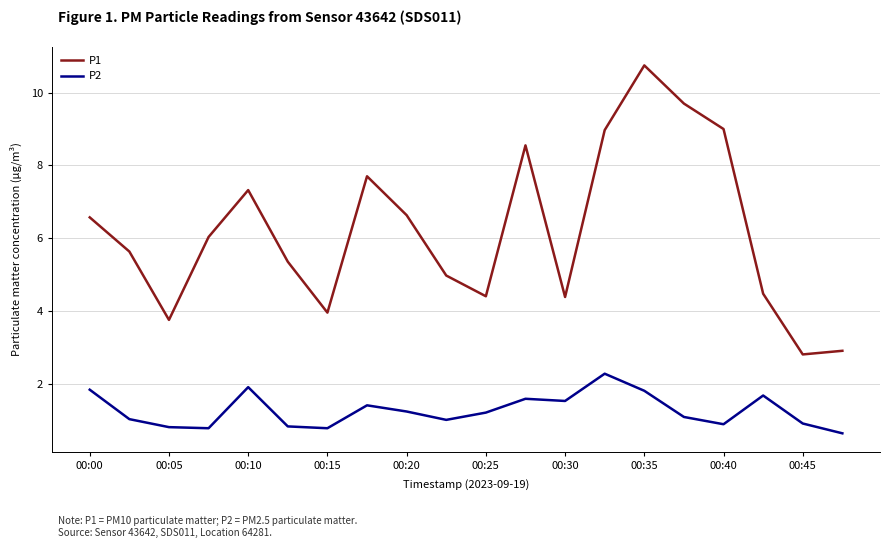

What is the greatest value displayed?

10.8